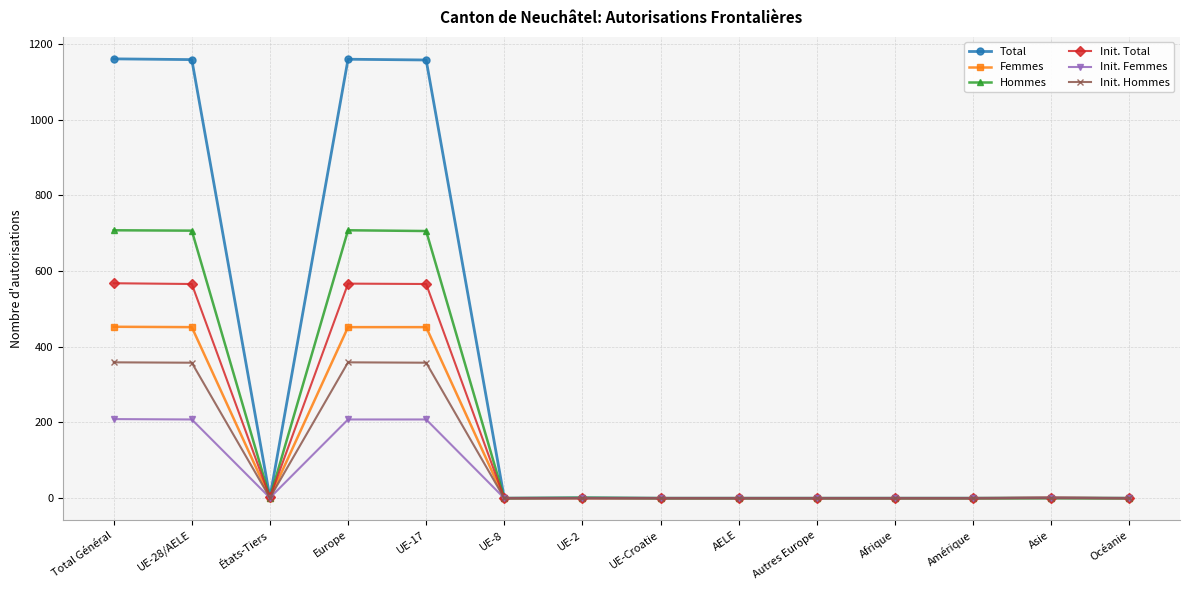

What value does the Init. Femmes series have at Europe?

208